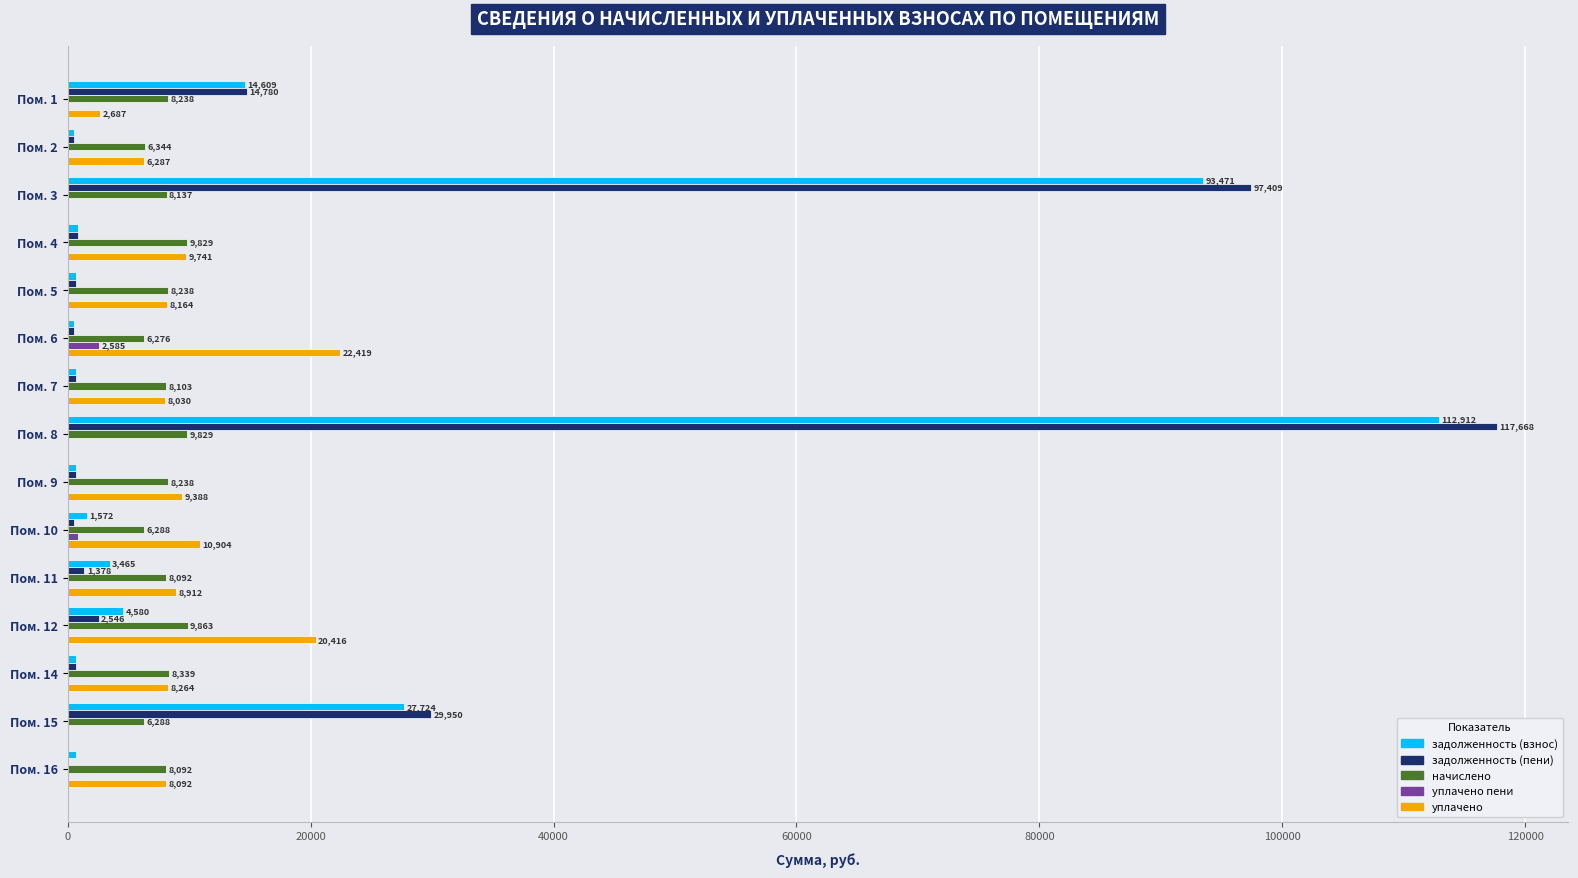

The начислено series shows 5489.0 at Пом. 8. True or false?

False